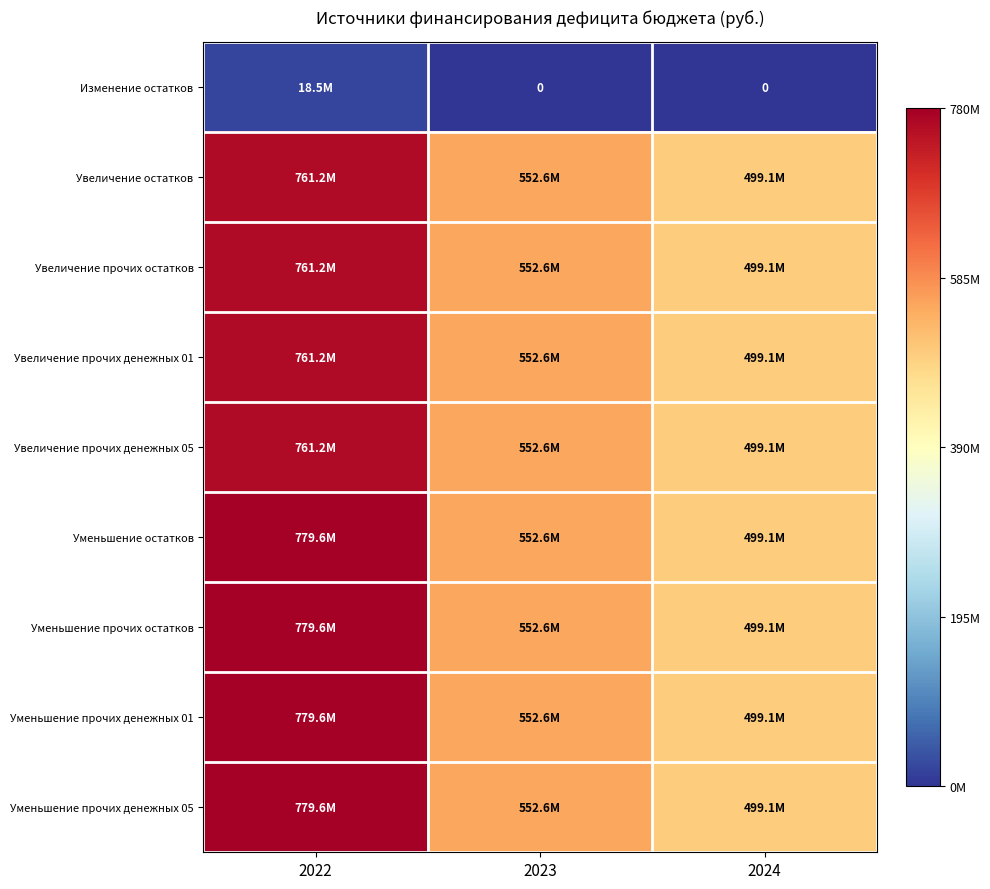

Which category has the lowest value in the Увеличение прочих денежных 05 series?

2024